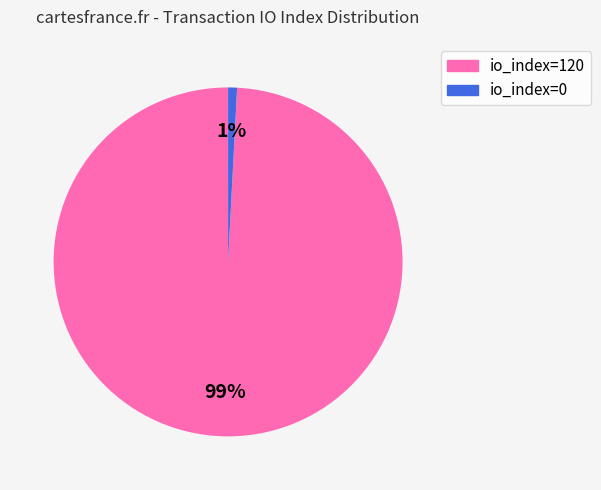

To the nearest percent, what portion does io_index=120 represent?

99%